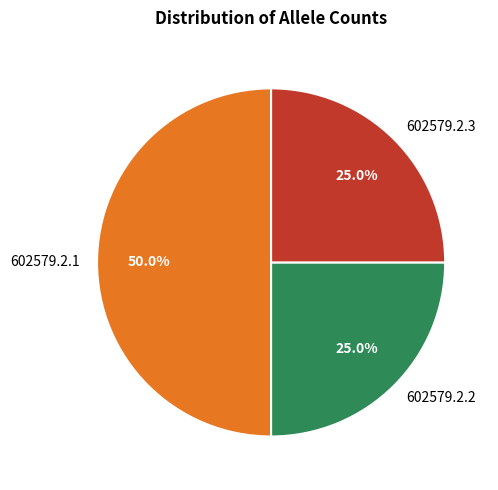

Does 602579.2.3 represent more than half of the total?

No